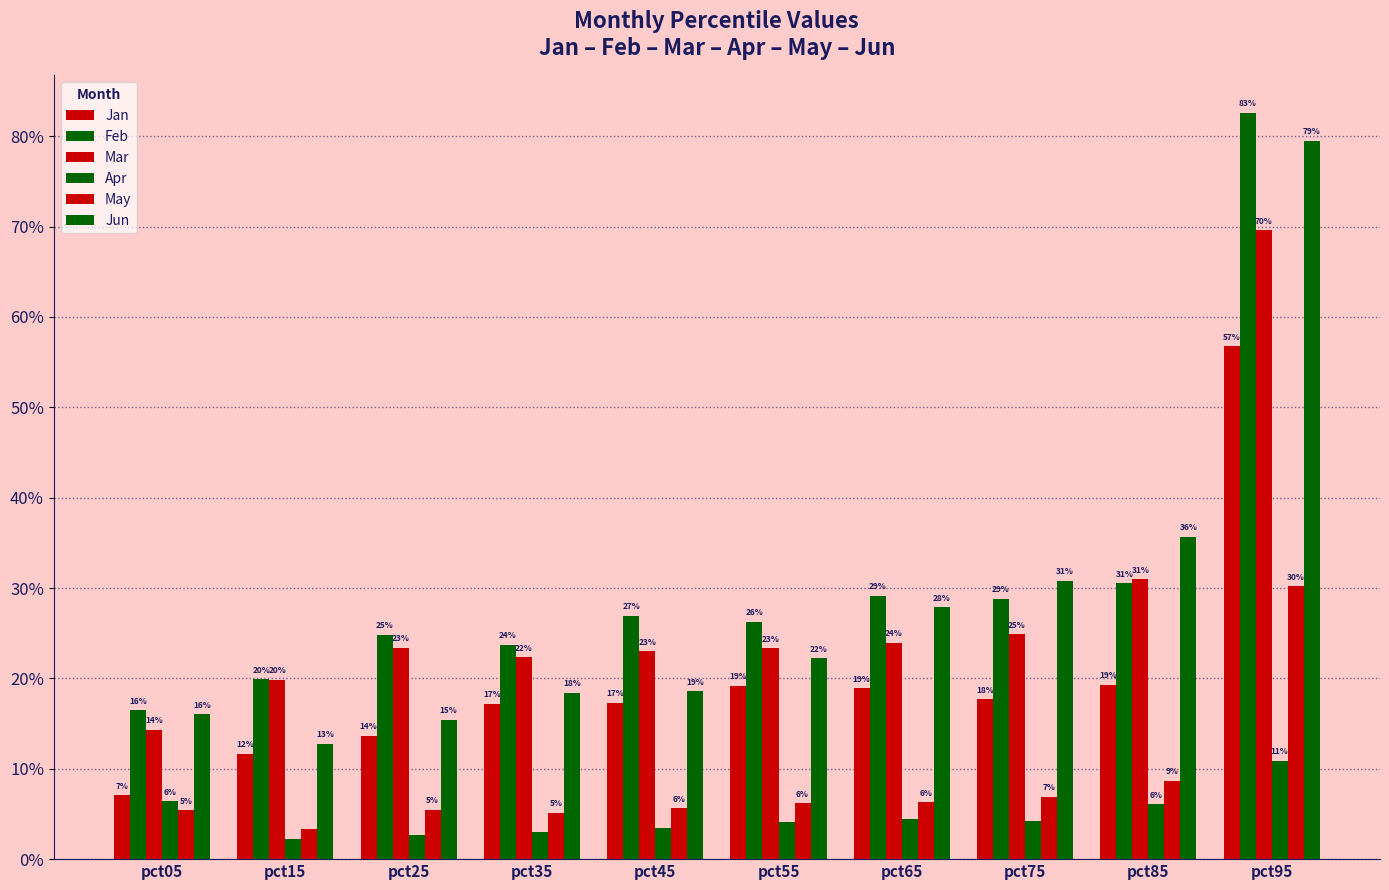

Count the Mar values in the range 0 to 1.

10